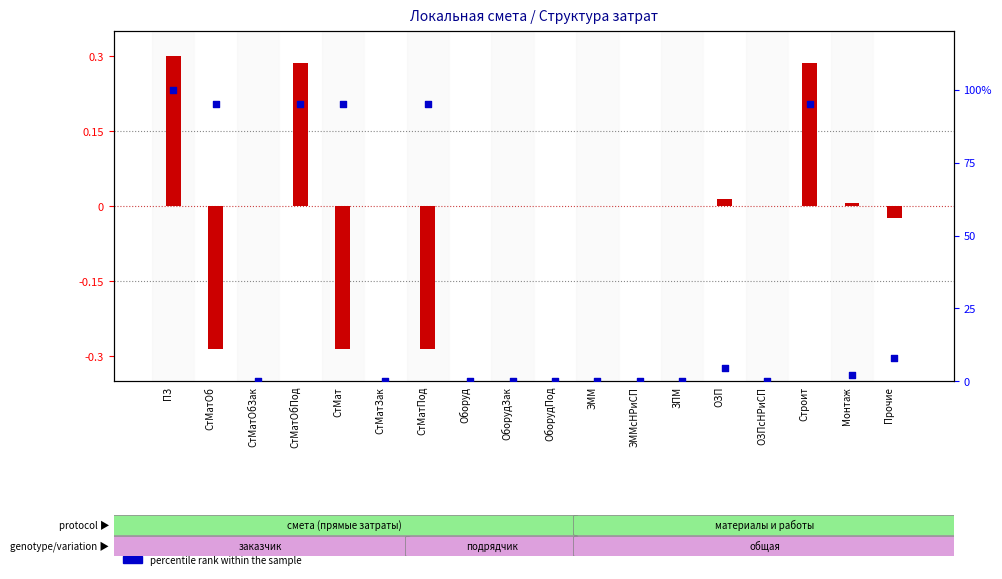

What are all the series names shown in the legend?

transformed count, percentile rank within the sample